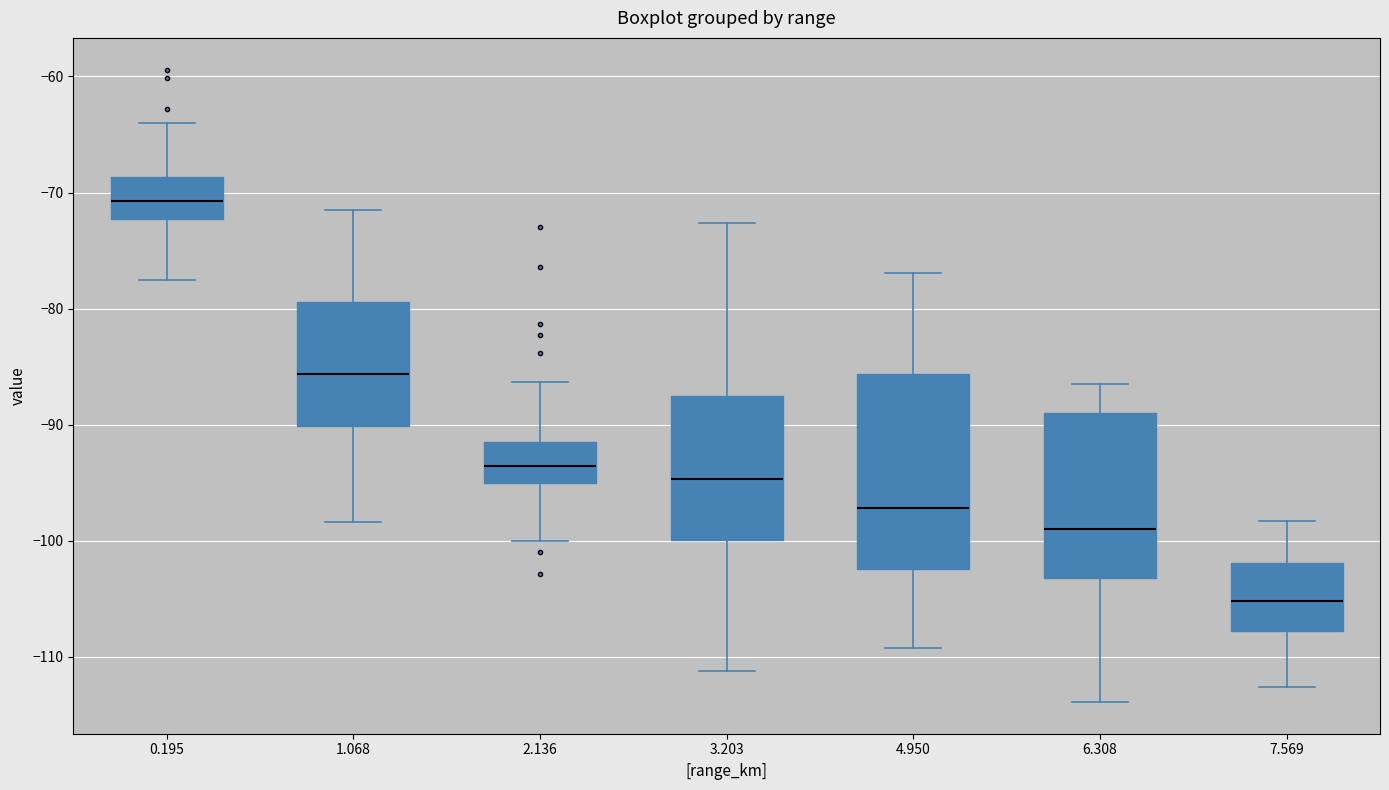

Which box is the tallest, from its lower edge to its upper edge?

4.950